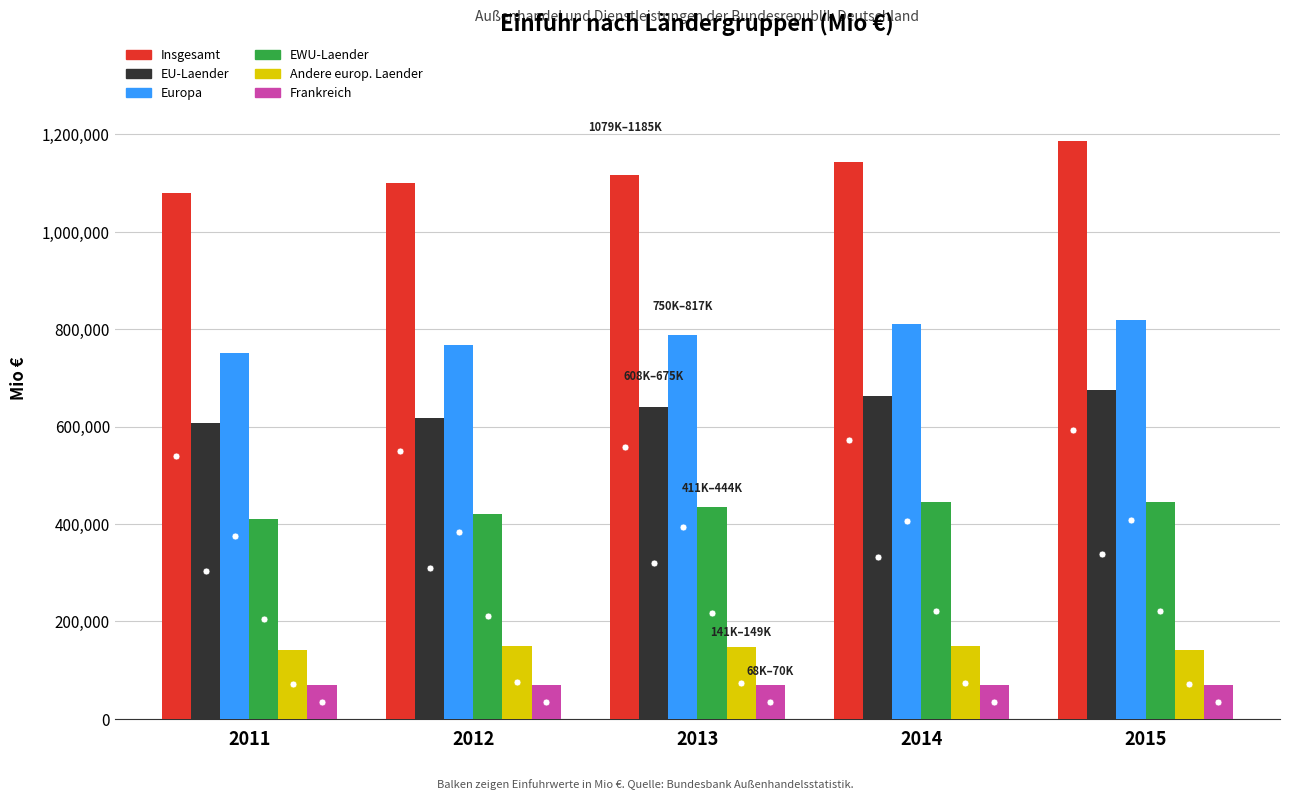

Which series changed the most between 2011 and 2013?

Europa